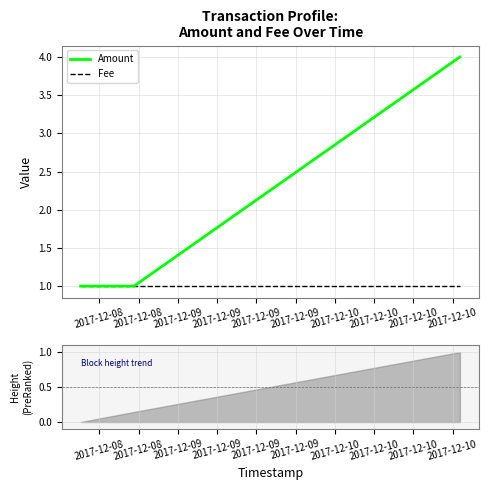

Which series has the largest total across all categories?

Amount